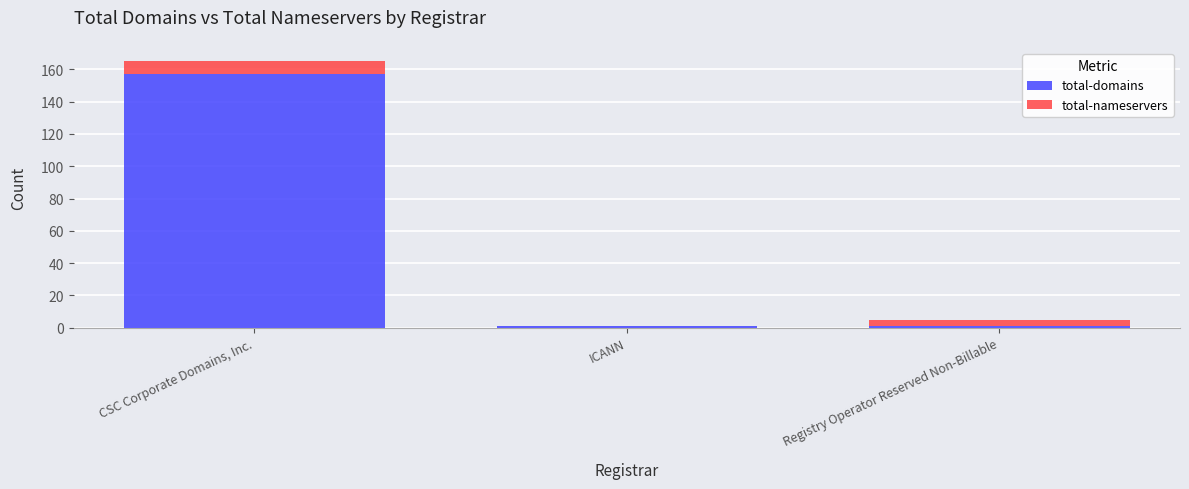

Are the bars horizontal?

No